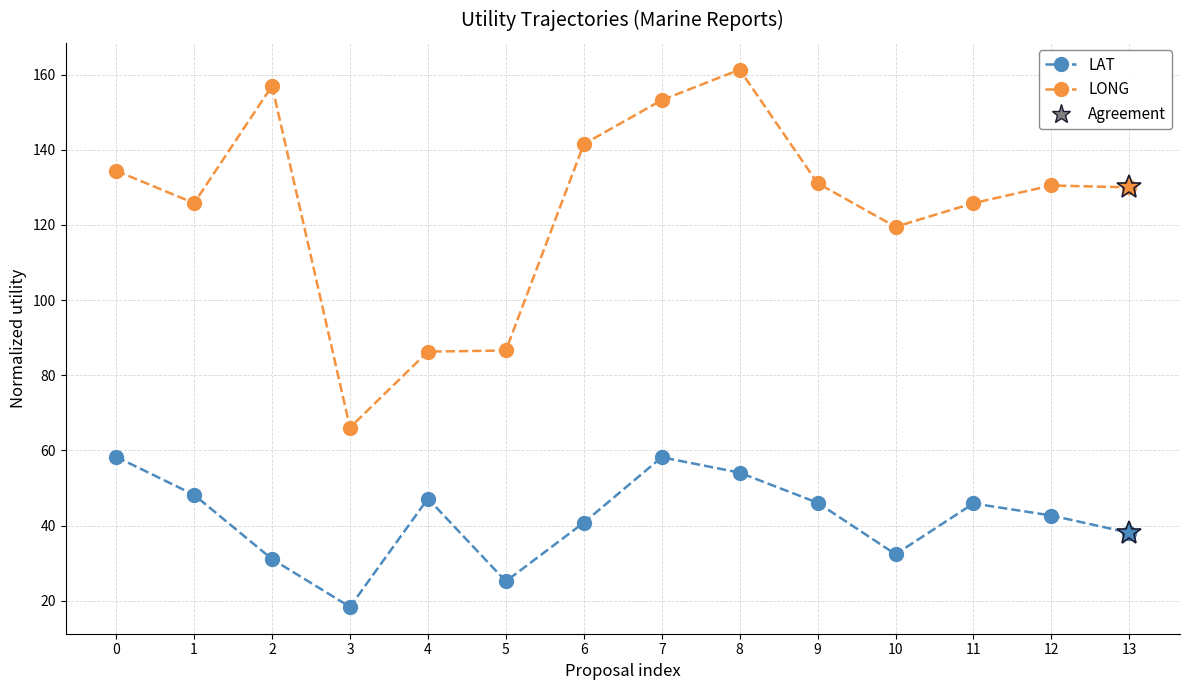

How many distinct data groups are displayed?

2